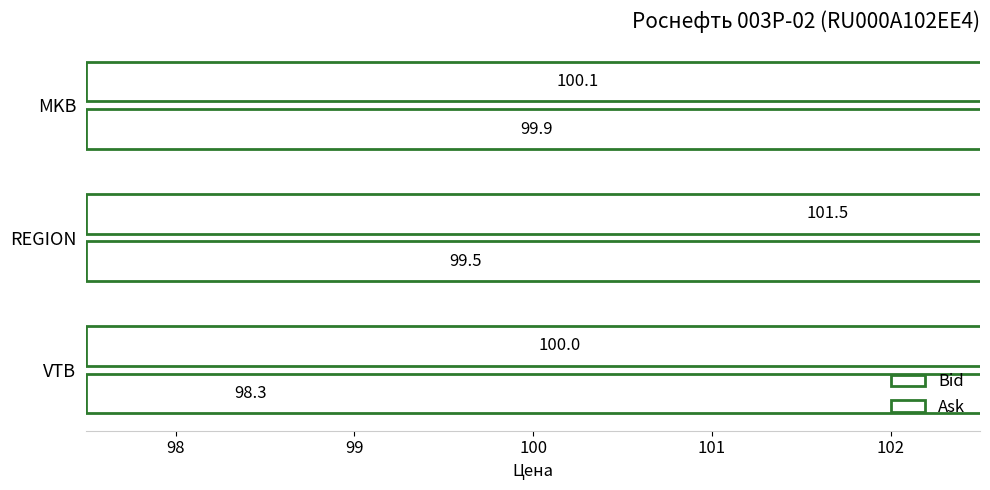

What is the value of the Ask bar at the 2nd from the left?

101.5